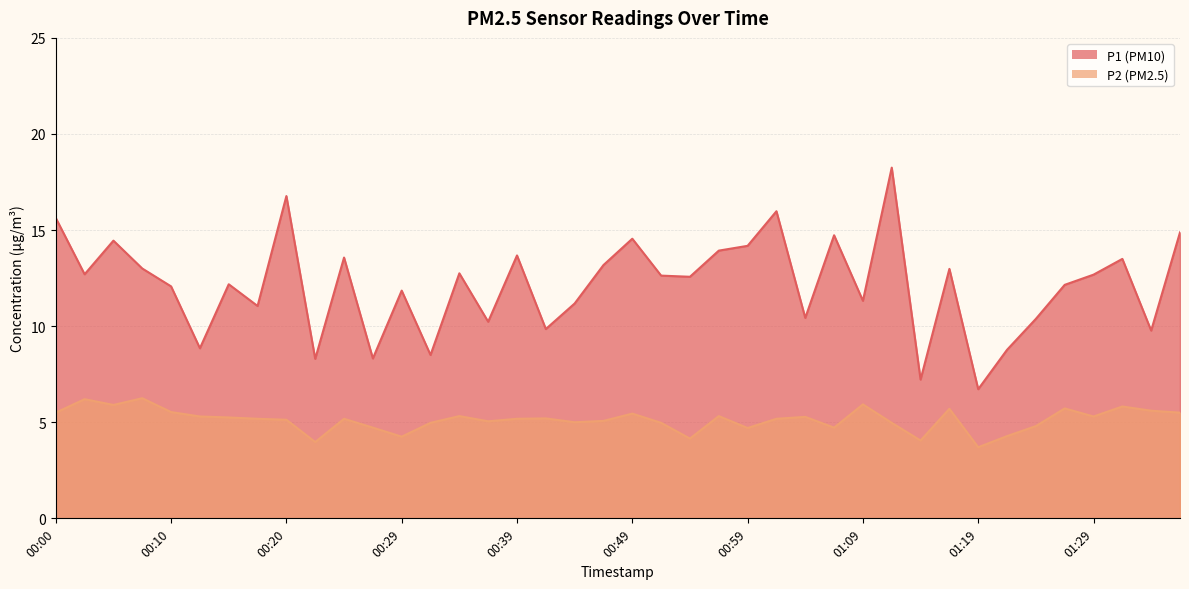

True or false: P1 and P2 intersect in this chart.

False